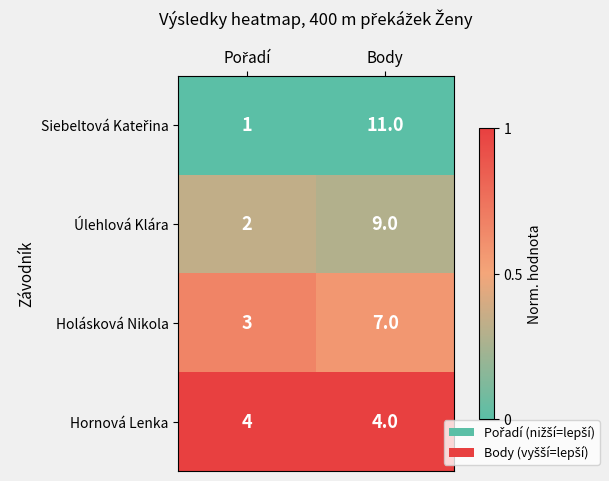

What is the total value across all series at Body?

31